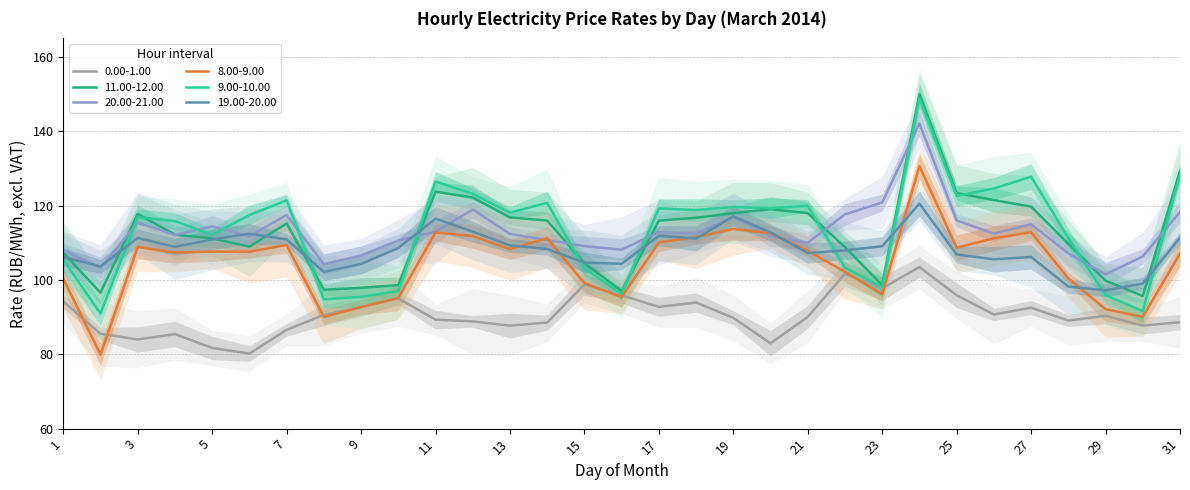

Which series changed the most between 7 and 28?

19.00-20.00